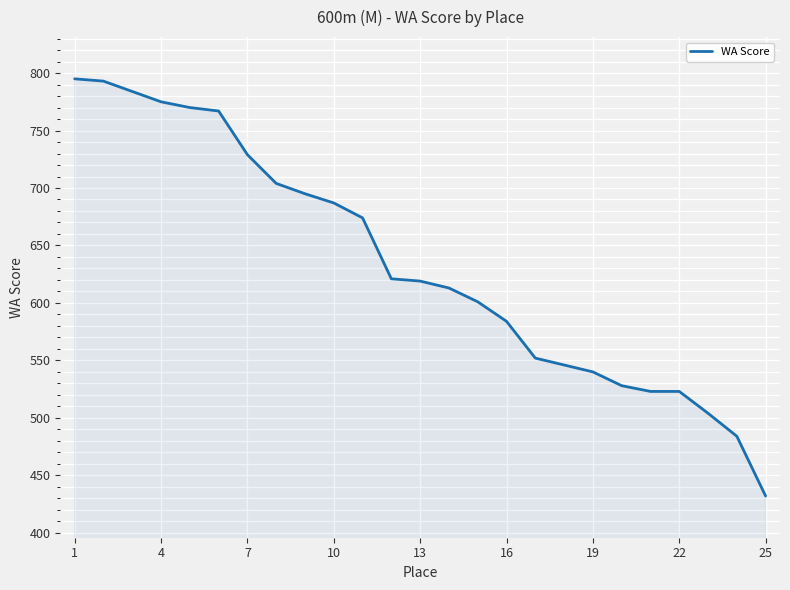

What is the difference between the maximum and second lowest values?

311